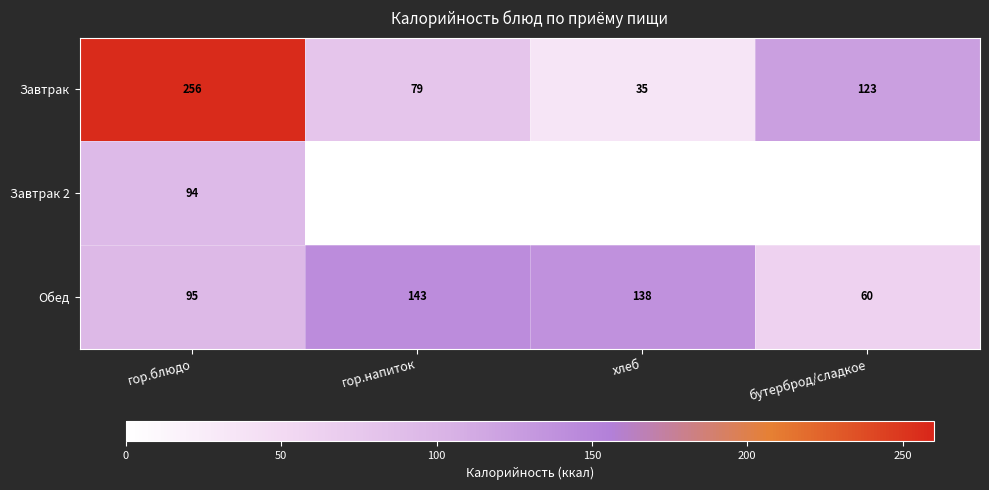

Which category has the highest value in the Обед series?

гор.напиток